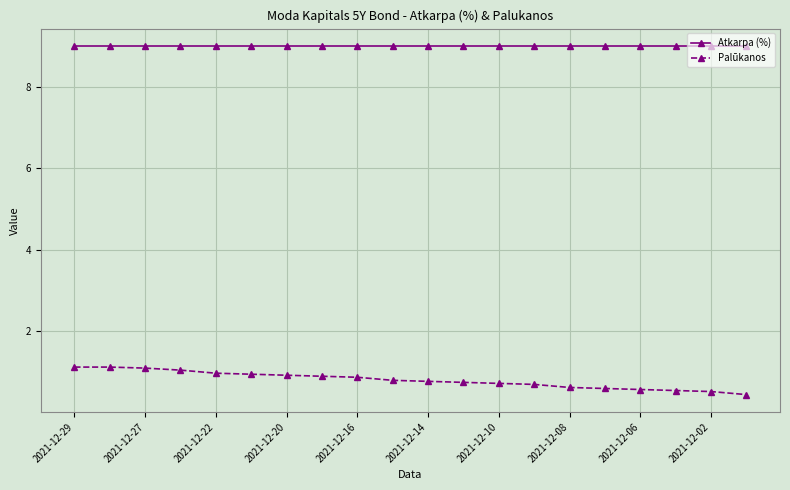

Which series has the largest range (max minus min)?

Palūkanos